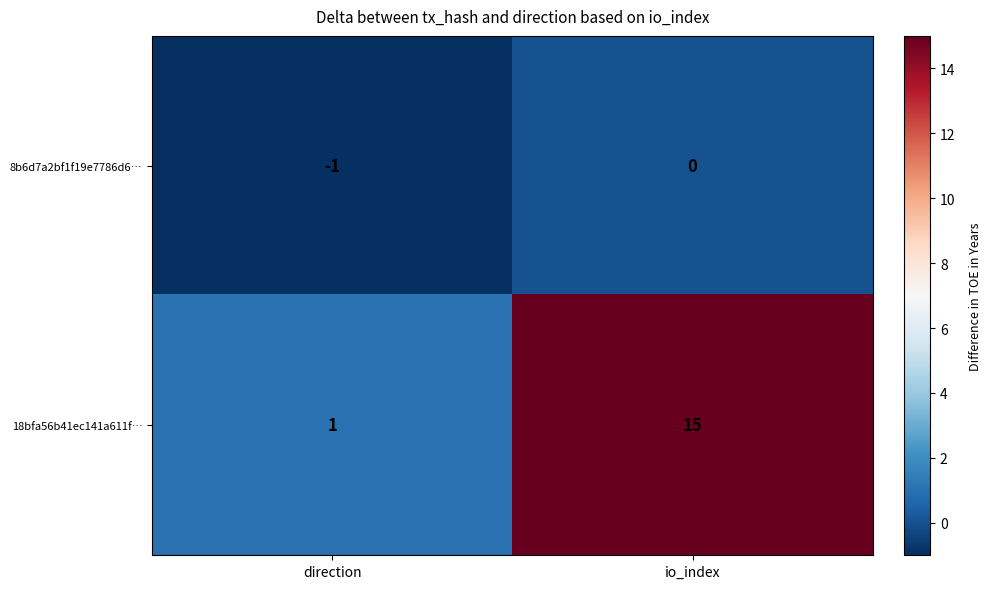

Which series changed the most between direction and io_index?

18bfa56b41ec141a611f…